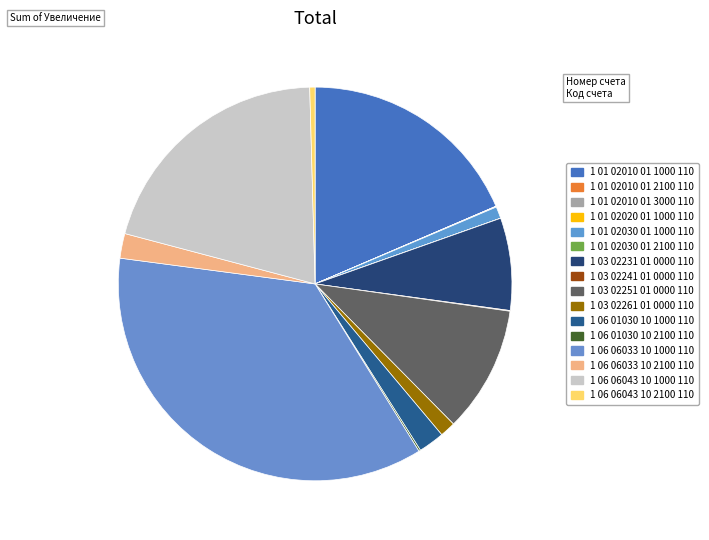

Which category has the smallest portion of the pie?

1 01 02010 01 2100 110